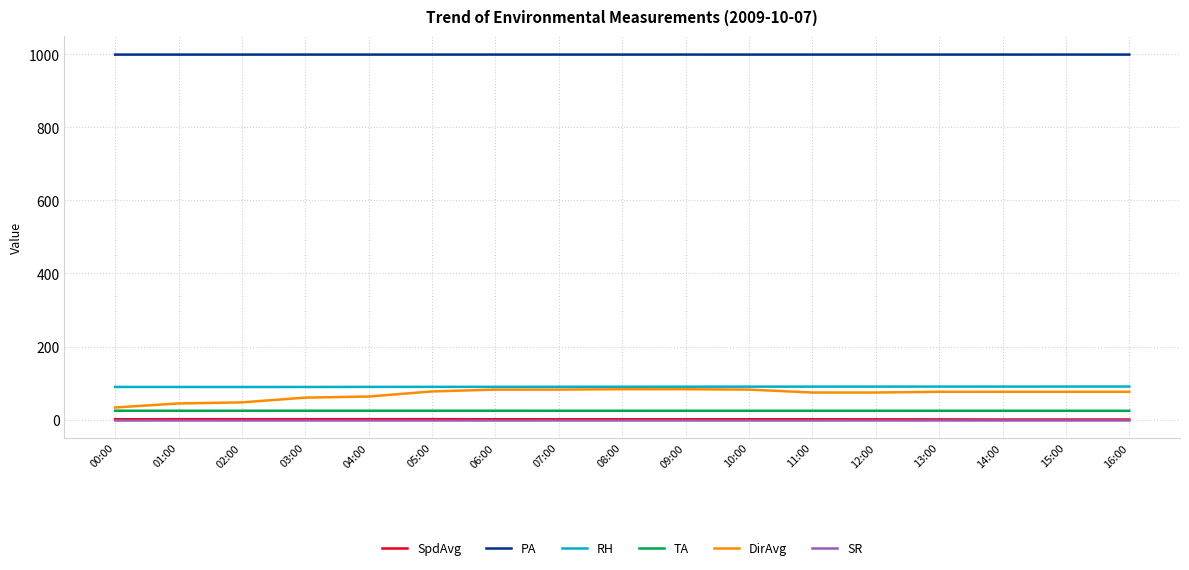

Is the value of RH at 00:00 greater than the value of PA at 11:00?

No